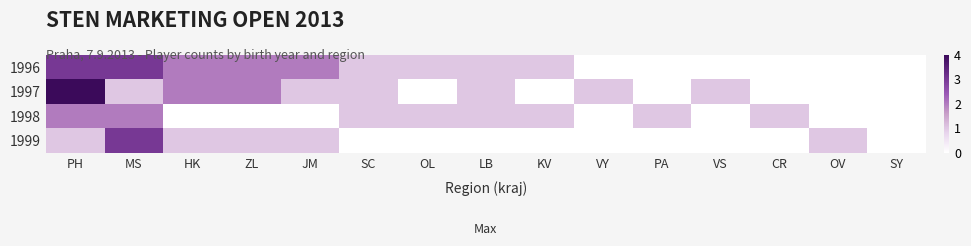

Reading left to right, extract all data points from this chart.

1996: PH=3	MS=3	HK=2	ZL=2	JM=2	SC=1	OL=1	LB=1	KV=1	VY=0	PA=0	VS=0	CR=0	OV=0	SY=0
1997: PH=4	MS=1	HK=2	ZL=2	JM=1	SC=1	OL=0	LB=1	KV=0	VY=1	PA=0	VS=1	CR=0	OV=0	SY=0
1998: PH=2	MS=2	HK=0	ZL=0	JM=0	SC=1	OL=1	LB=1	KV=1	VY=0	PA=1	VS=0	CR=1	OV=0	SY=0
1999: PH=1	MS=3	HK=1	ZL=1	JM=1	SC=0	OL=0	LB=0	KV=0	VY=0	PA=0	VS=0	CR=0	OV=1	SY=0